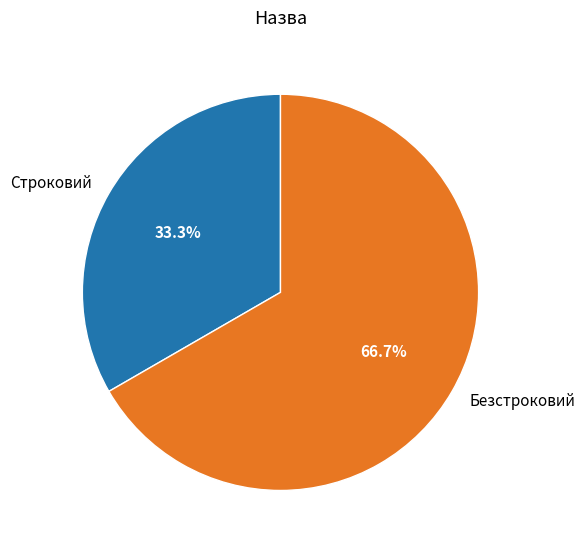

What percentage is NOT represented by Строковий?

66.7%